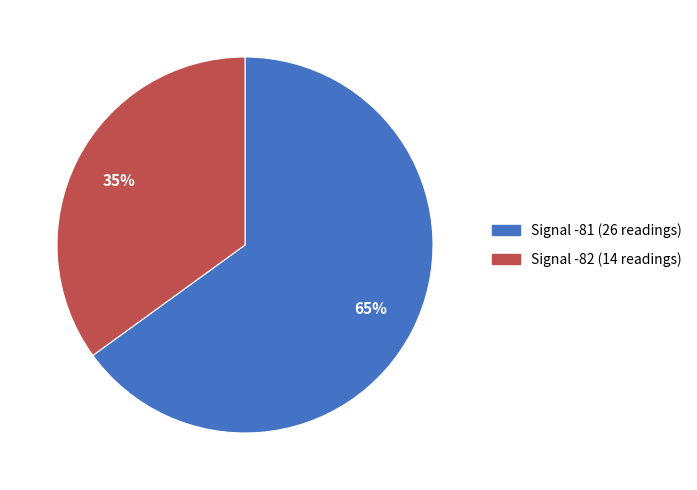

Is there a majority slice in this chart?

Yes